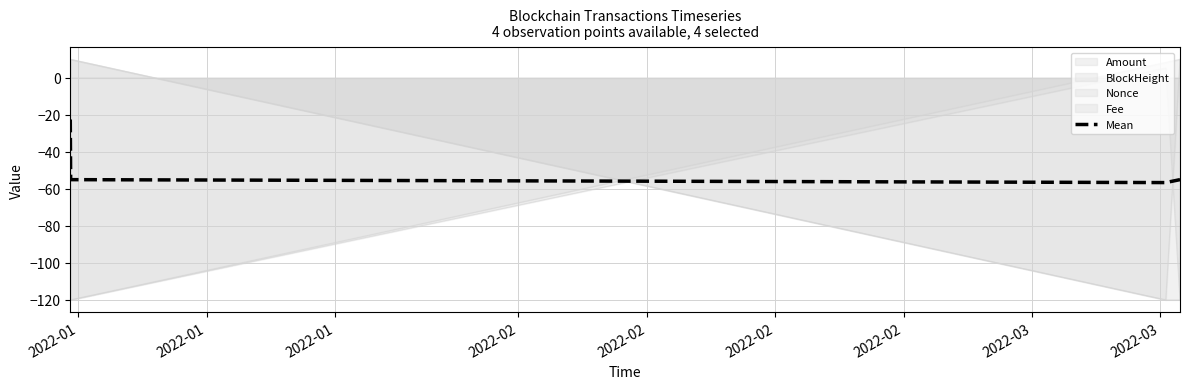

At which category does the data reach its first local valley?

2022-01